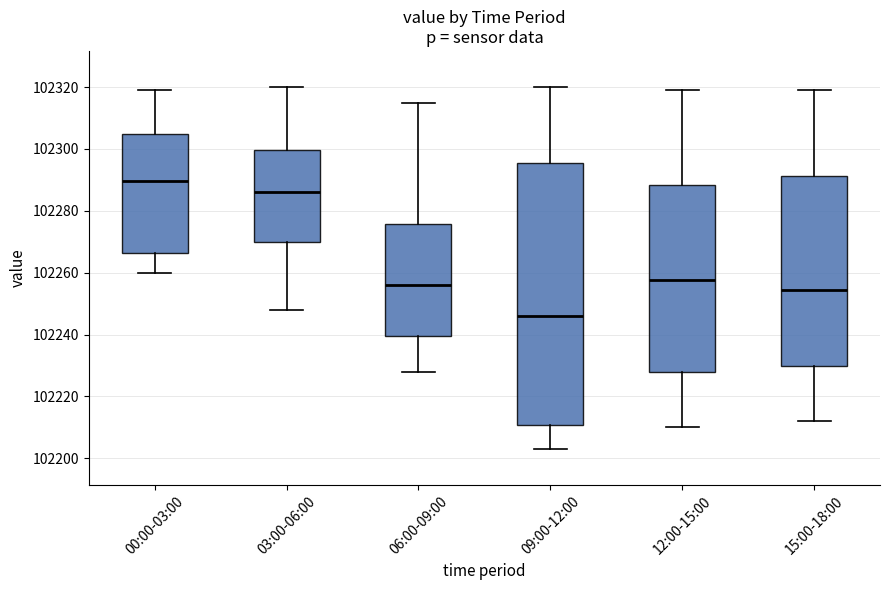

Which box's median line is the highest?

00:00-03:00